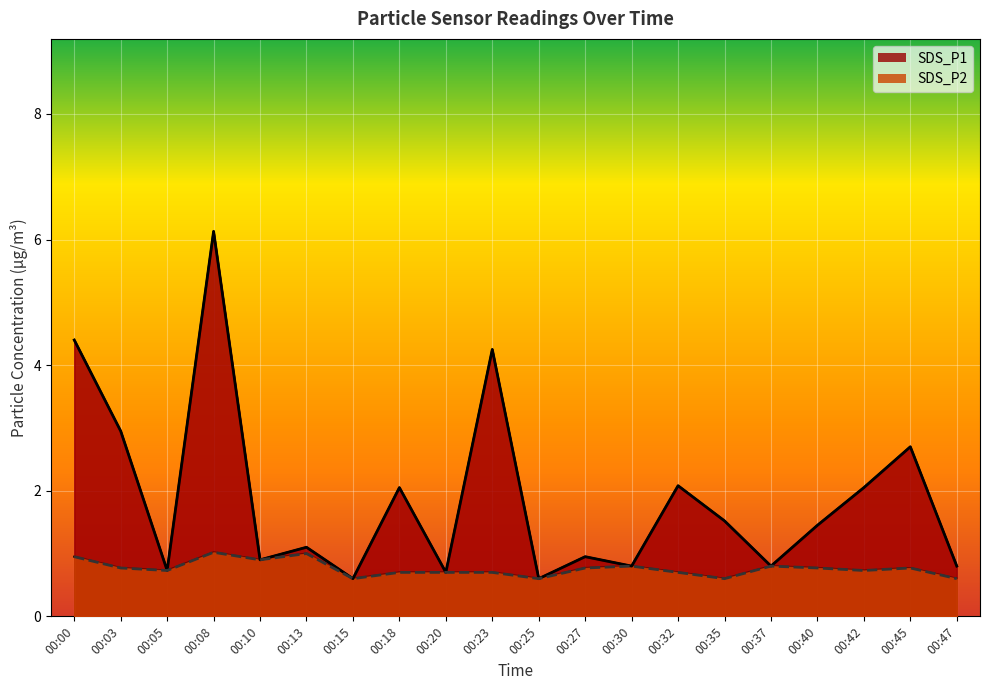

Between 00:10 and 00:35, which series saw the biggest shift?

SDS_P1